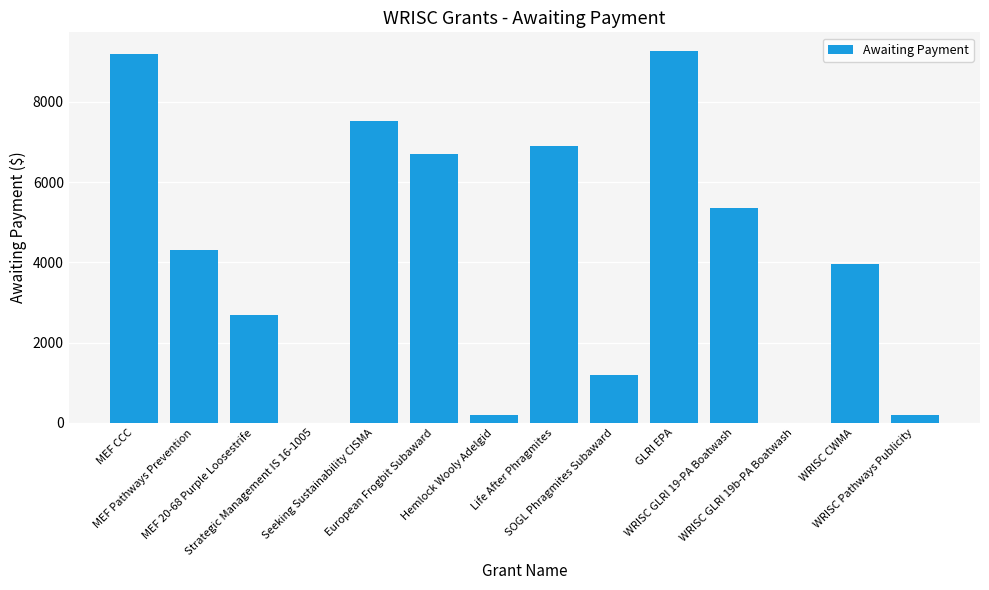

Does the chart contain stacked bars?

No